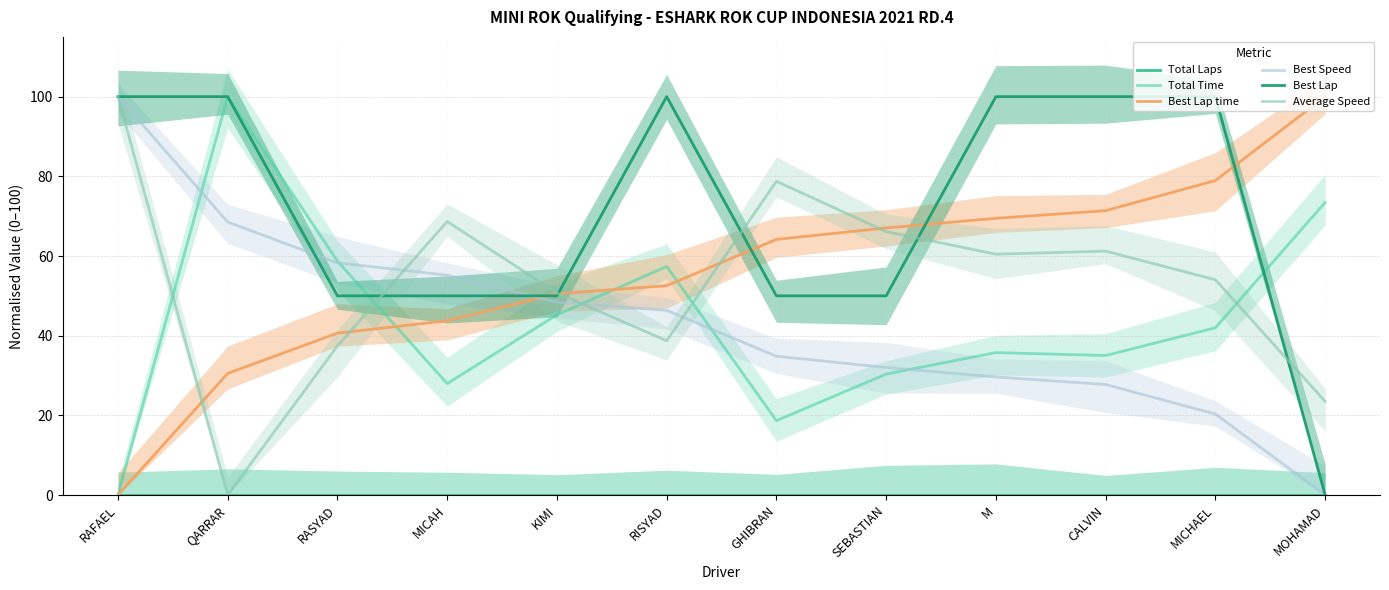

Is it true that Best Speed equals 159.9 at RAFAEL?

False